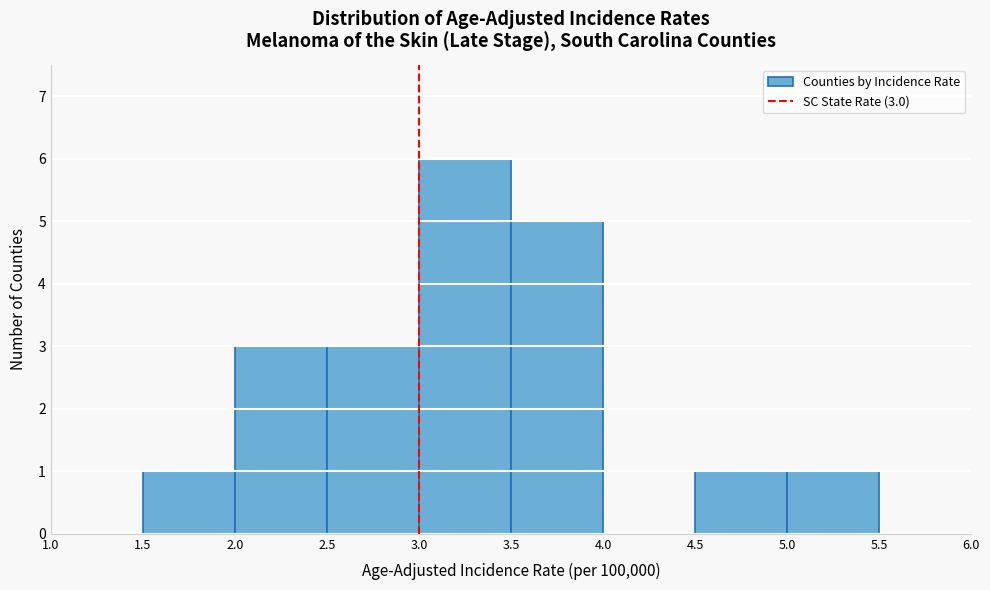

Over which range of the x-axis is the bar tallest?

3.0 to 3.5